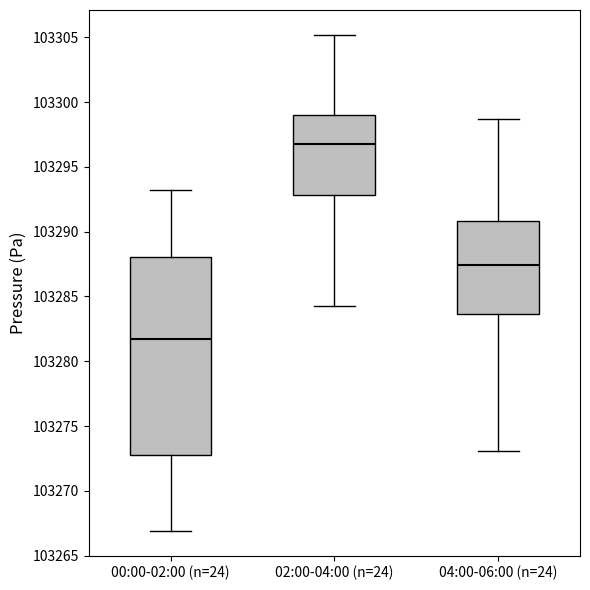

Reading left to right, transcribe this box plot: for each box, give where its median line is, the range the box spans, and where its two whiskers end, as read against the y-axis. The values are not printed on the chart, so give them approximately, as read against the axis.

00:00-02:00 (n=24): median 103281.5, box 103272.5 to 103288.0, whiskers 103267.0 to 103293.5
02:00-04:00 (n=24): median 103297.0, box 103293.0 to 103299.0, whiskers 103284.5 to 103305.0
04:00-06:00 (n=24): median 103287.5, box 103283.5 to 103291.0, whiskers 103273.0 to 103298.5